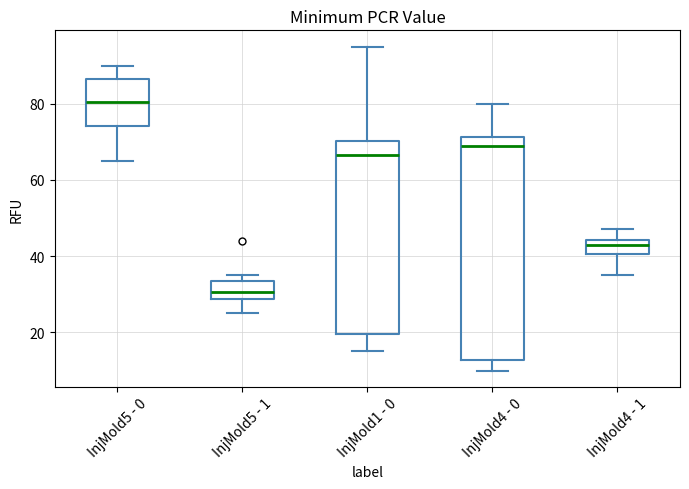

Reading left to right, read every box against the y-axis: the position of its median line, the range the box covers, and the ends of its whiskers. The values are not printed on the chart, so give them approximately, as read against the axis.

InjMold5 - 0: median 80, box 74 to 86, whiskers 66 to 90
InjMold5 - 1: median 30, box 28 to 34, whiskers 26 to 36
InjMold1 - 0: median 66, box 20 to 70, whiskers 16 to 96
InjMold4 - 0: median 70, box 12 to 72, whiskers 10 to 80
InjMold4 - 1: median 44 (just below the box's upper edge), box 40 to 44, whiskers 36 to 48